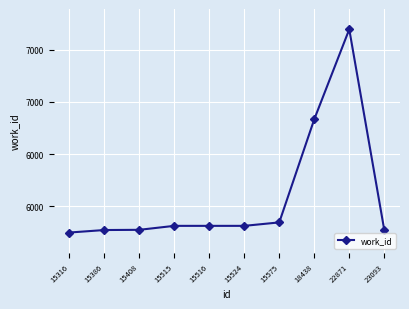

List the labels in order of value, largest first.

22871, 18438, 15575, 15515, 15516, 15524, 15408, 23093, 15386, 15316